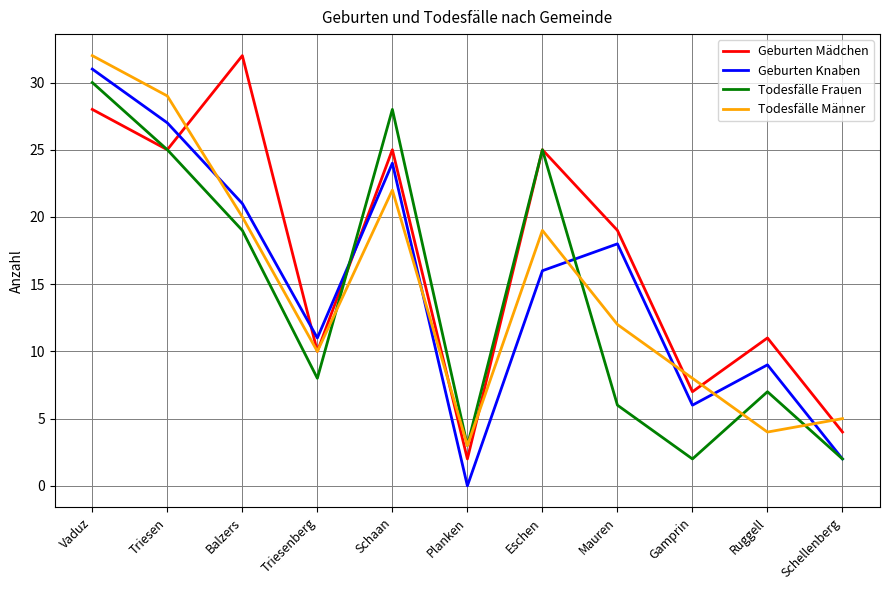

What is the sum of all Geburten Mädchen values?

188